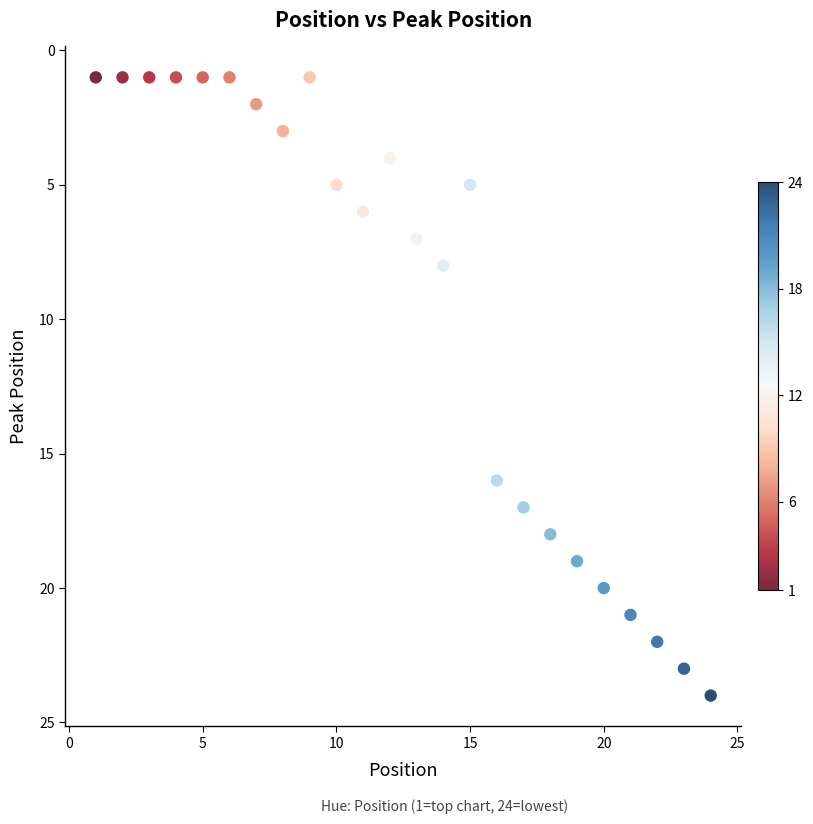

What is the range of X values (max minus min)?

23